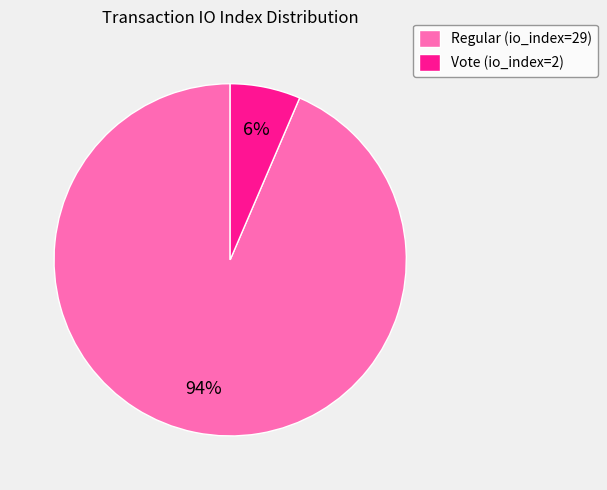

Is the sum of Regular (io_index=29) and Vote (io_index=2) greater than half?

Yes